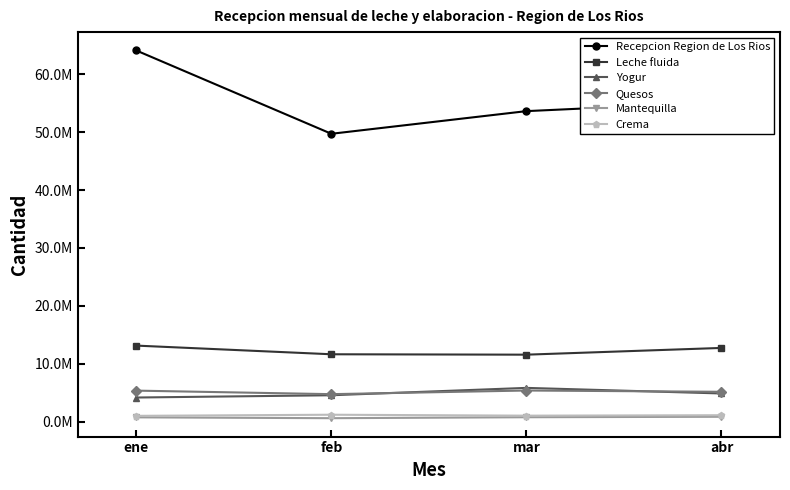

Which series has the largest range (max minus min)?

Recepcion Region de Los Rios